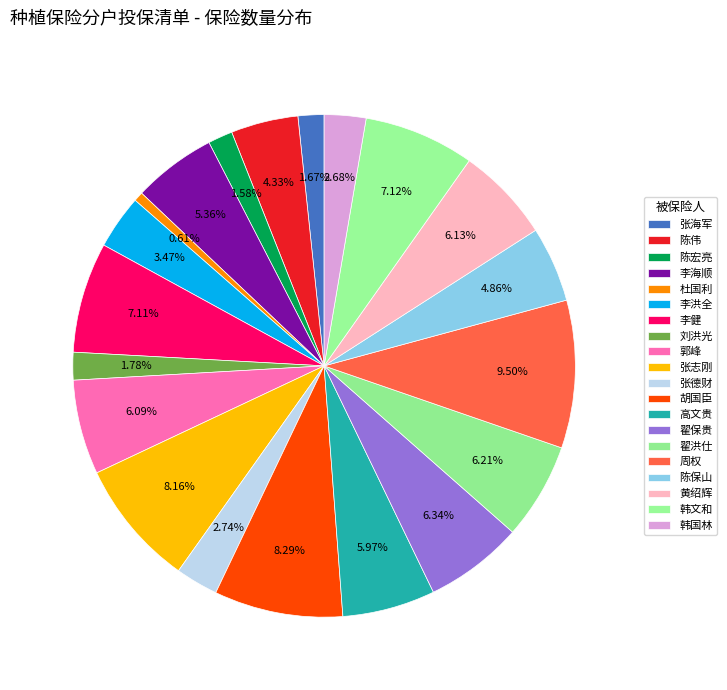

What percentage is NOT represented by 郭峰?

93.9%